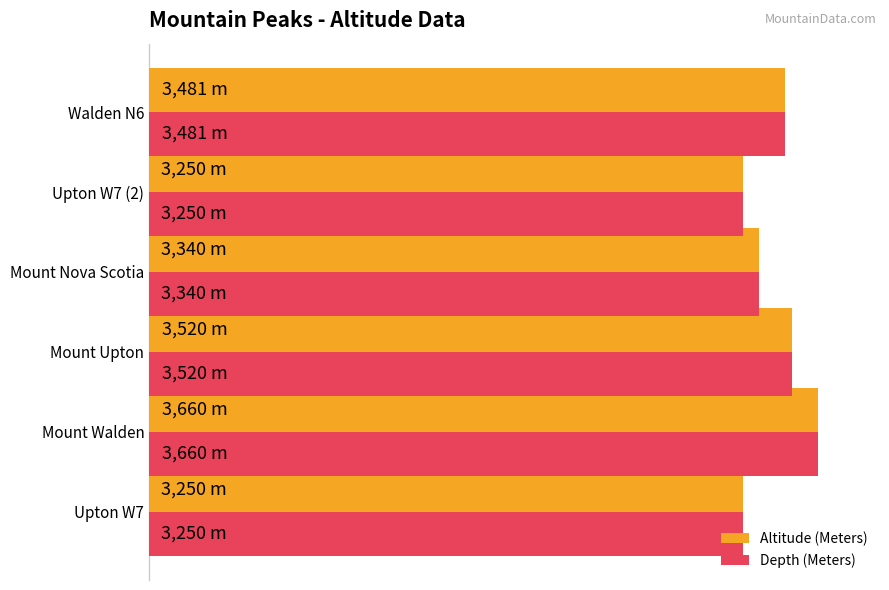

What are all the series names shown in the legend?

Altitude (Meters), Depth (Meters)